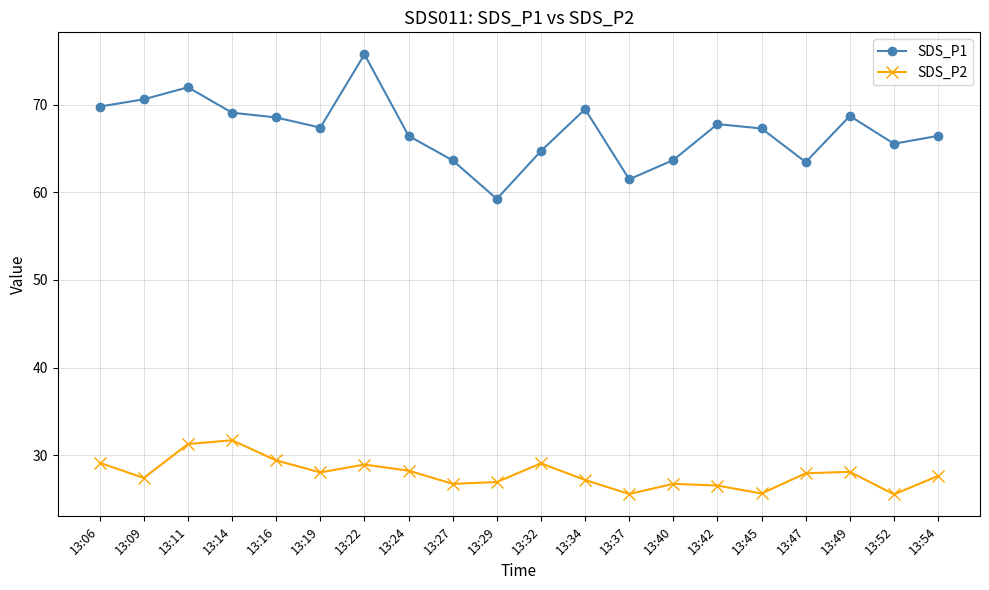

True or false: SDS_P2 has a value of 25.6 at 13:45.

True